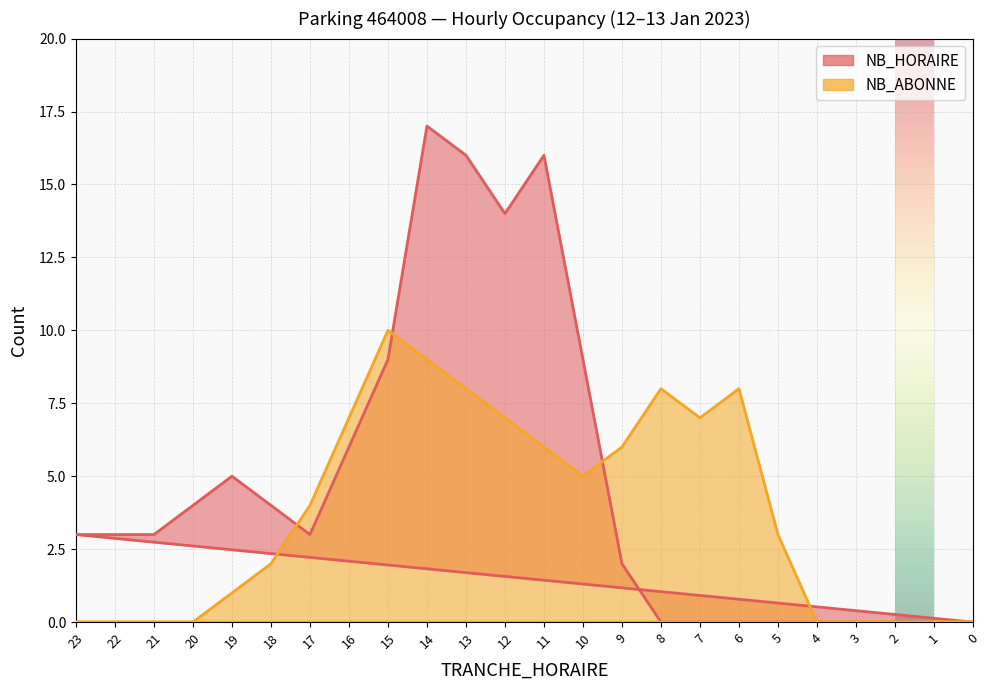

Where is NB_ABONNE nearest to the value 5?

10